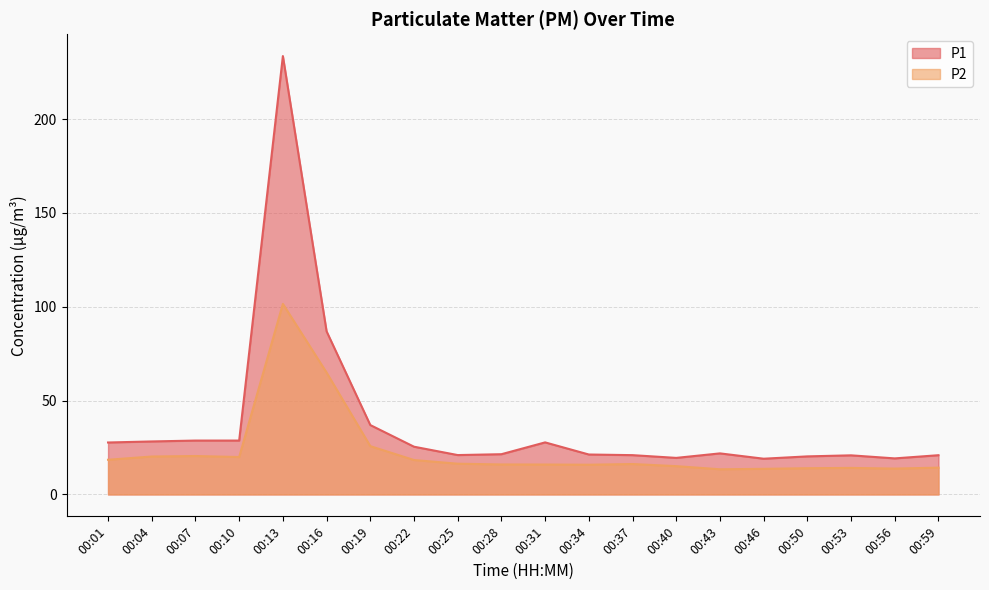

How many data points in P2 are less than 16?

10